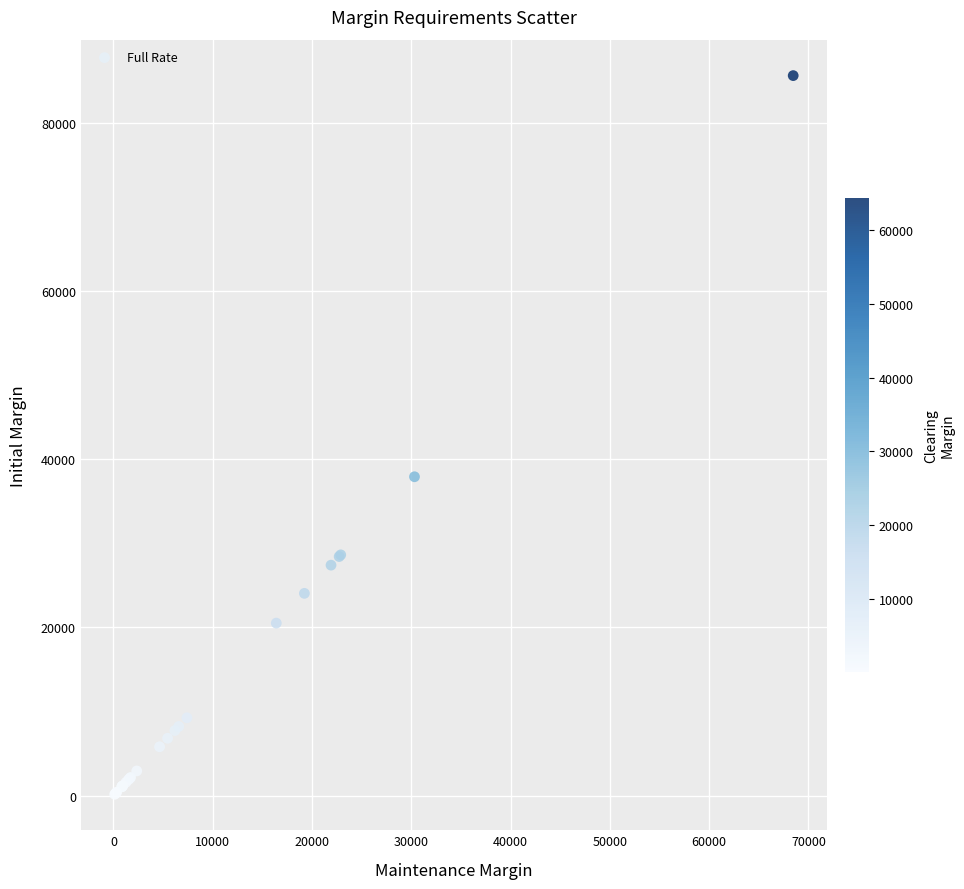

What Y value in the scatter plot is closest to 42872?

37905